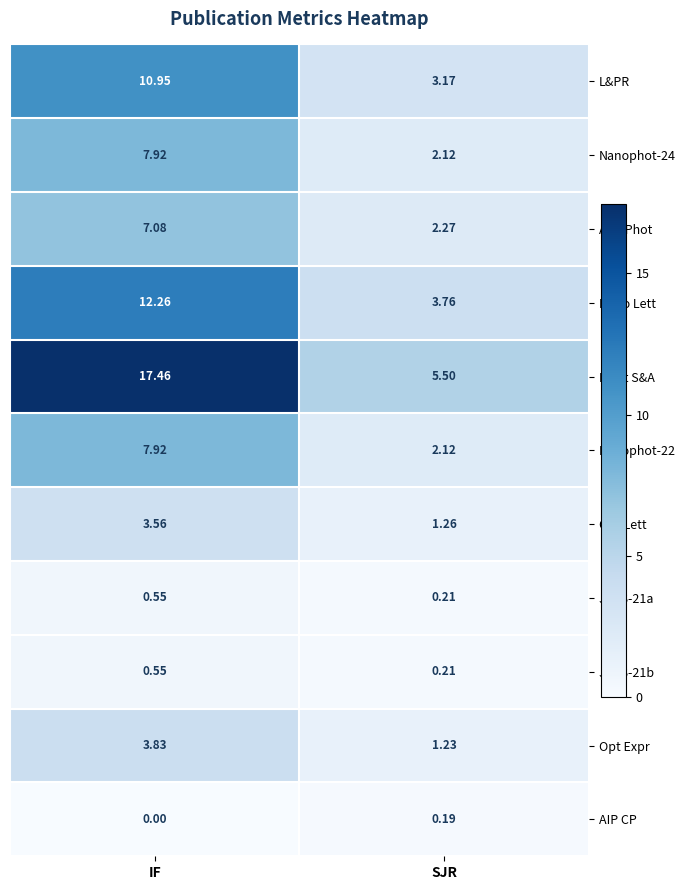

At which category is the sum across all series the highest?

IF